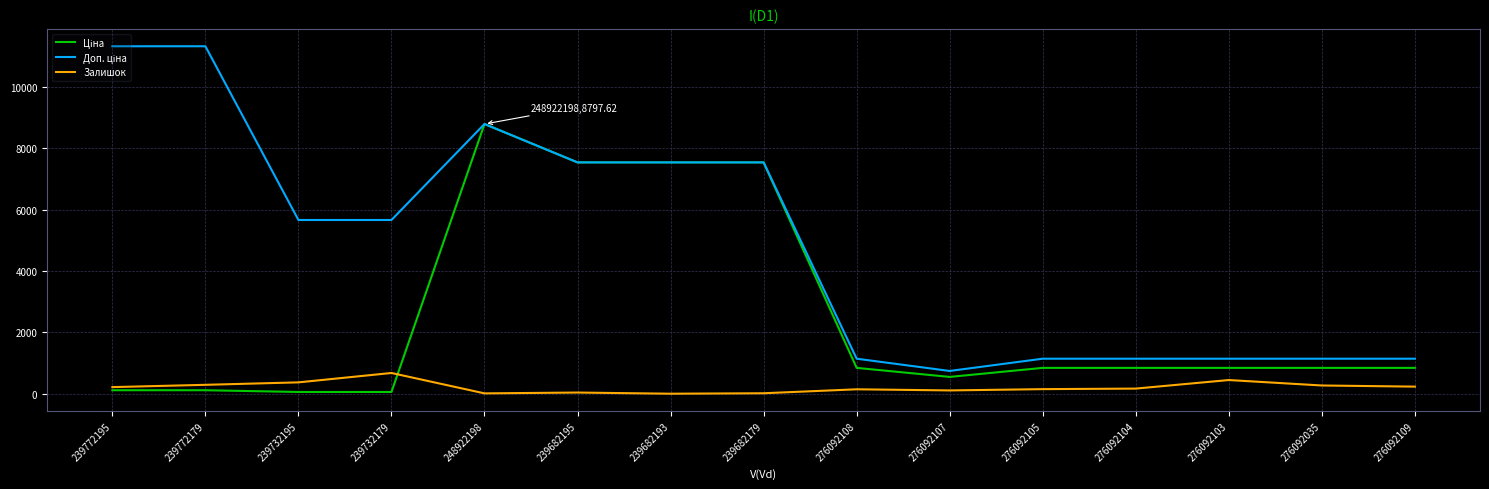

What is the difference between the highest and lowest values at 276092108?

998.1